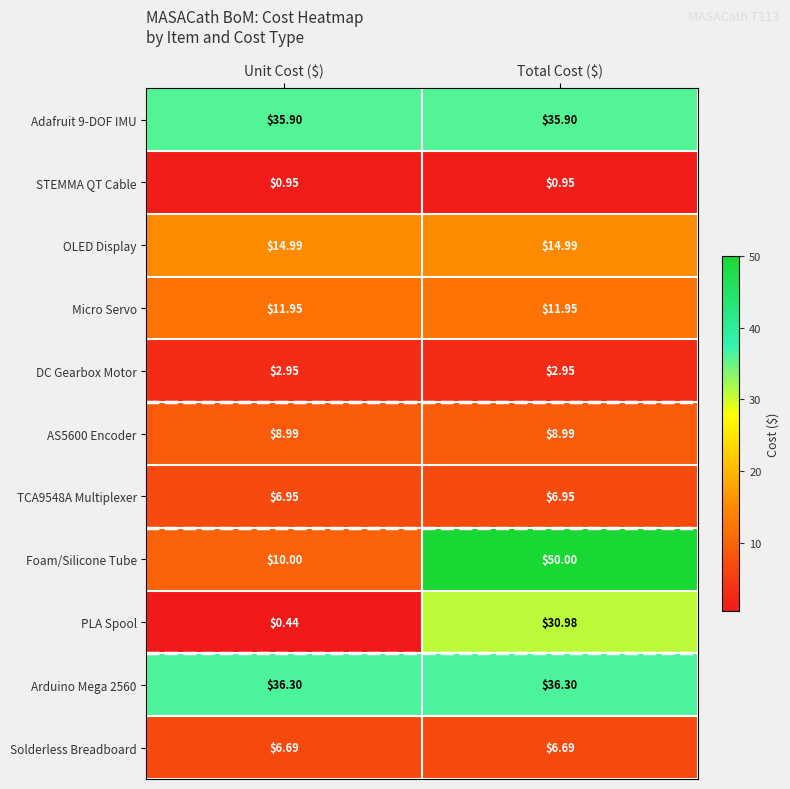

At which category does the chart reach its minimum across all series?

Unit Cost ($)